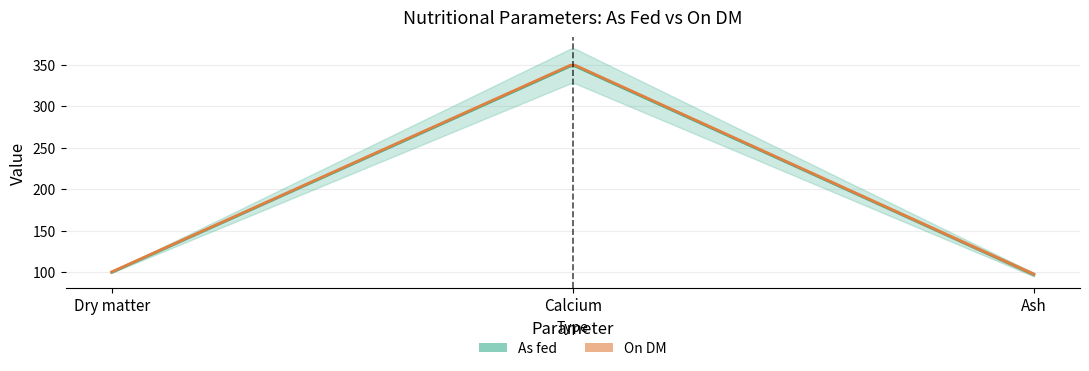

What is the value of the As fed point at the 3rd from the left?

96.7